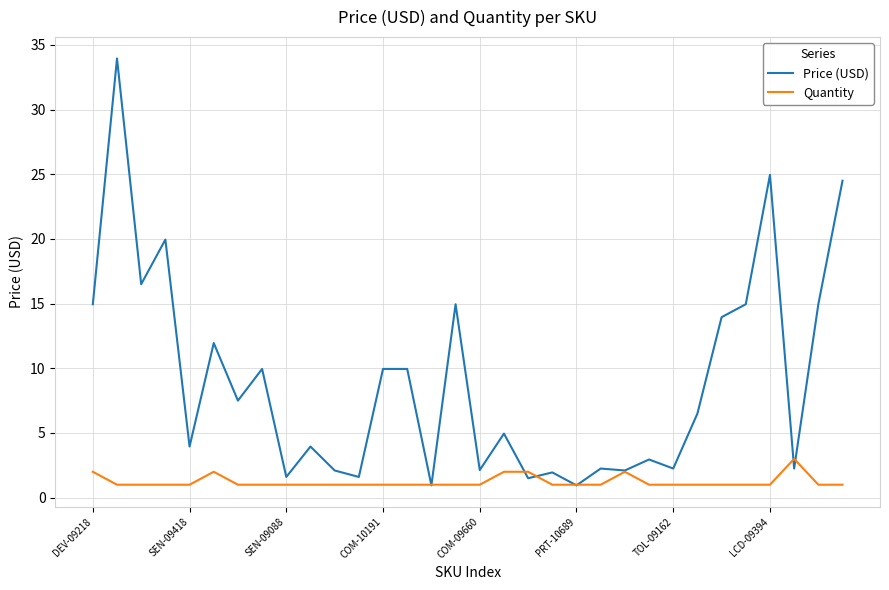

Rank the series by their average value, from lowest to highest.

Quantity, Price (USD)